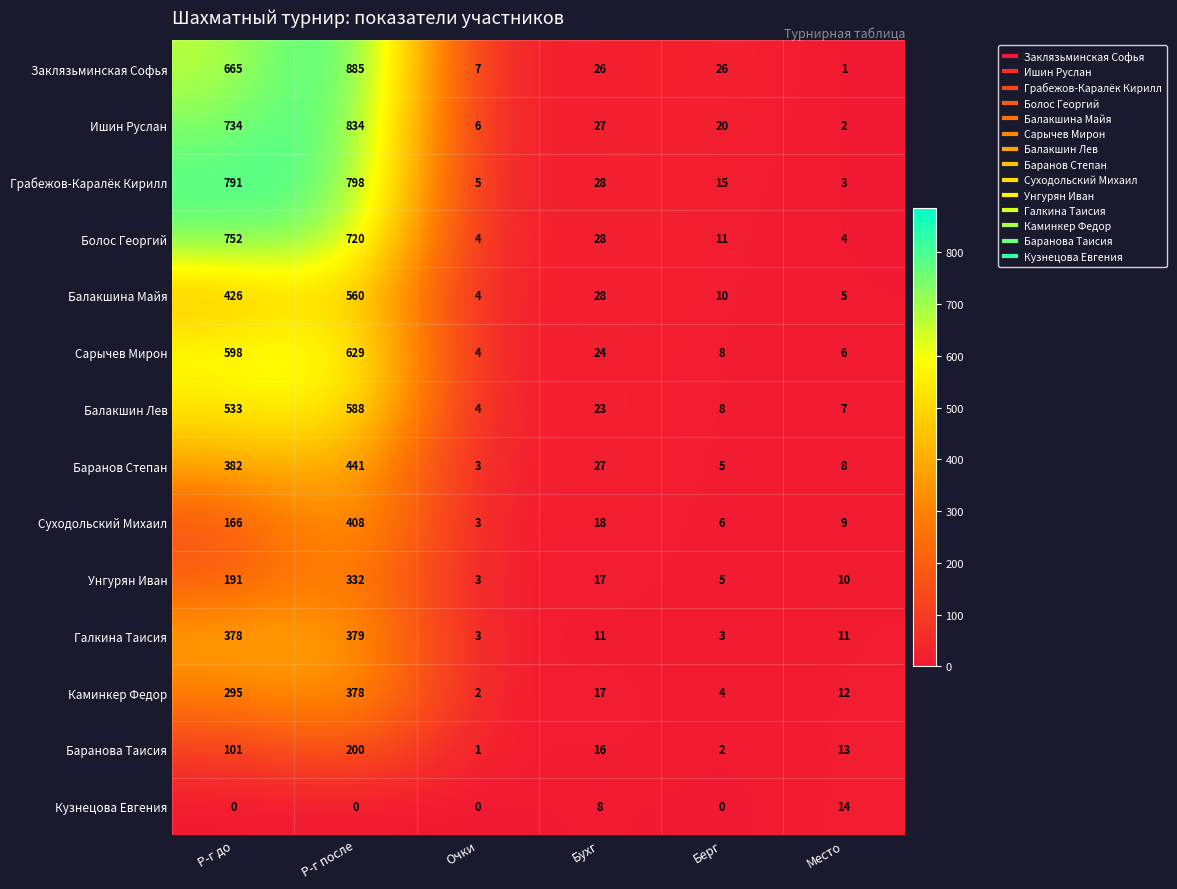

Which series has the widest spread of values?

Заклязьминская Софья